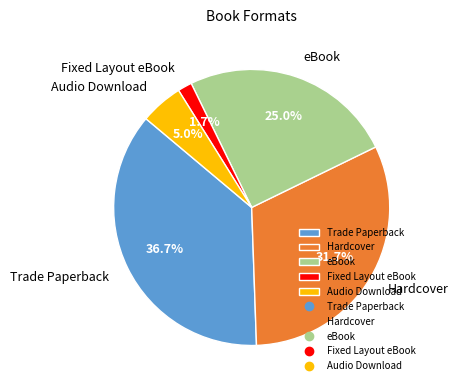

Rank the categories by value from lowest to highest.

Fixed Layout eBook, Audio Download, eBook, Hardcover, Trade Paperback